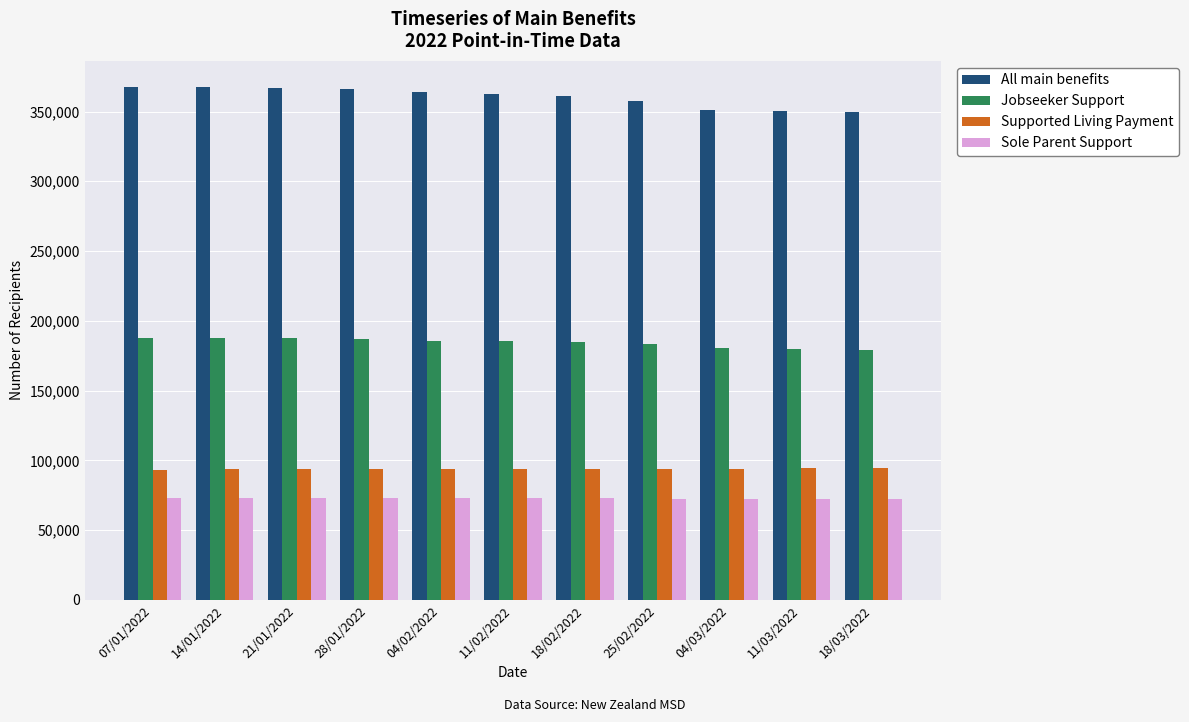

At 11/02/2022, list the series in order from largest to smallest.

All main benefits, Jobseeker Support, Supported Living Payment, Sole Parent Support